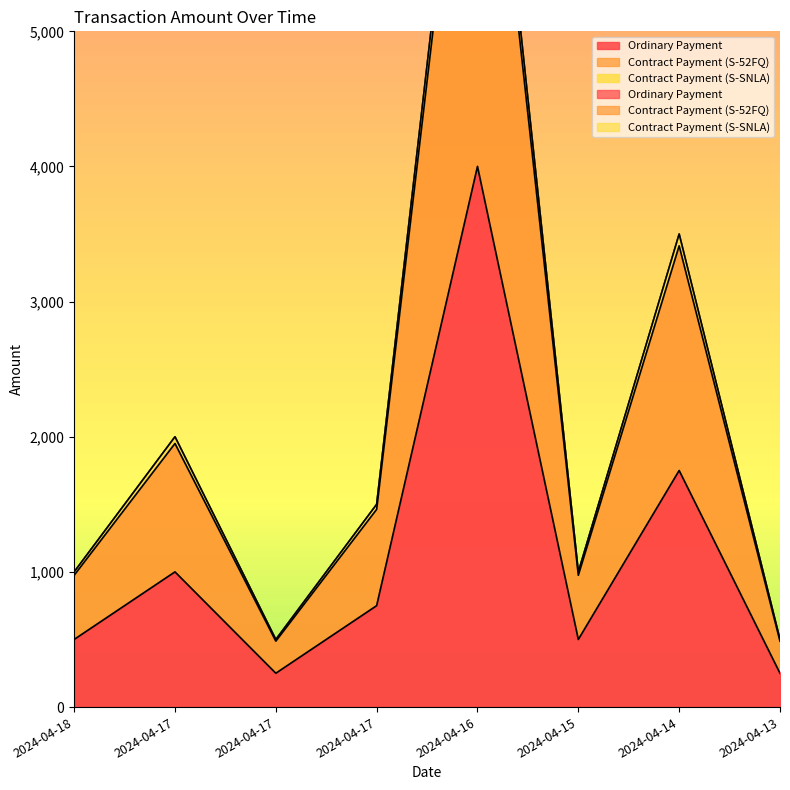

Is it true that Contract Payment (S-SNLA) equals 1000.1 at 2024-04-18?

True